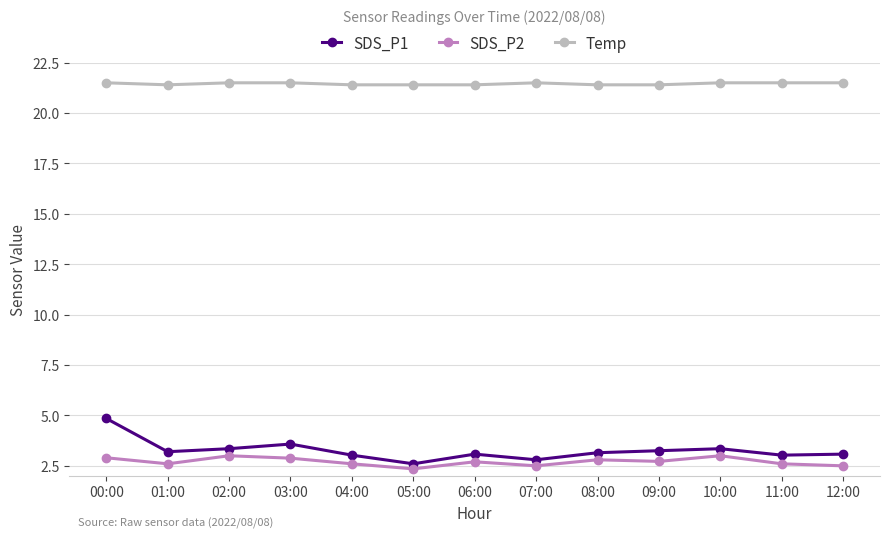

Is the value of SDS_P2 at 10:00 greater than the value of Temp at 09:00?

No